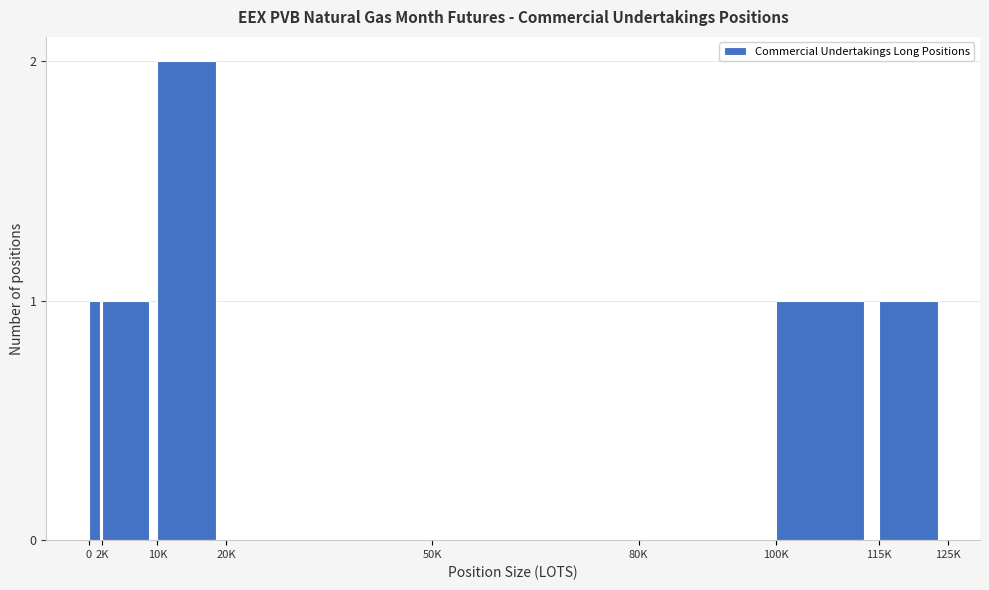

Reading right to left, extract all data points from this chart.

115K=1	100K=1	80K=0	50K=0	20K=0	10K=2	2K=1	0=1